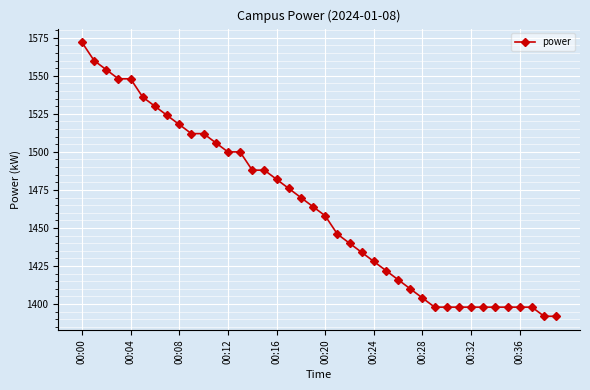

What is the smallest value displayed?

1392